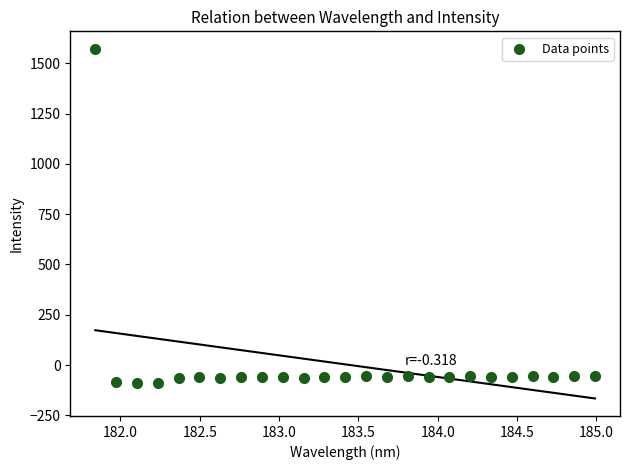

What is the range of X values (max minus min)?

3.1